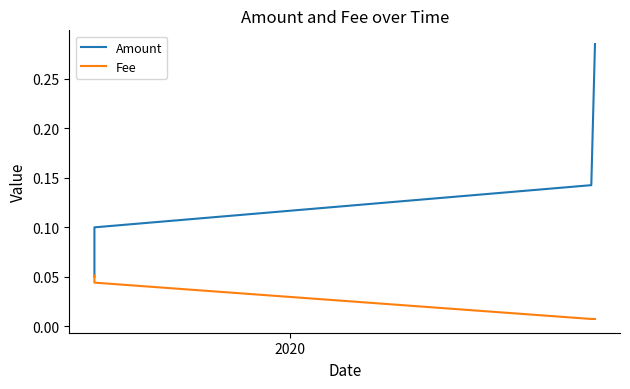

Which series has the largest range (max minus min)?

Amount